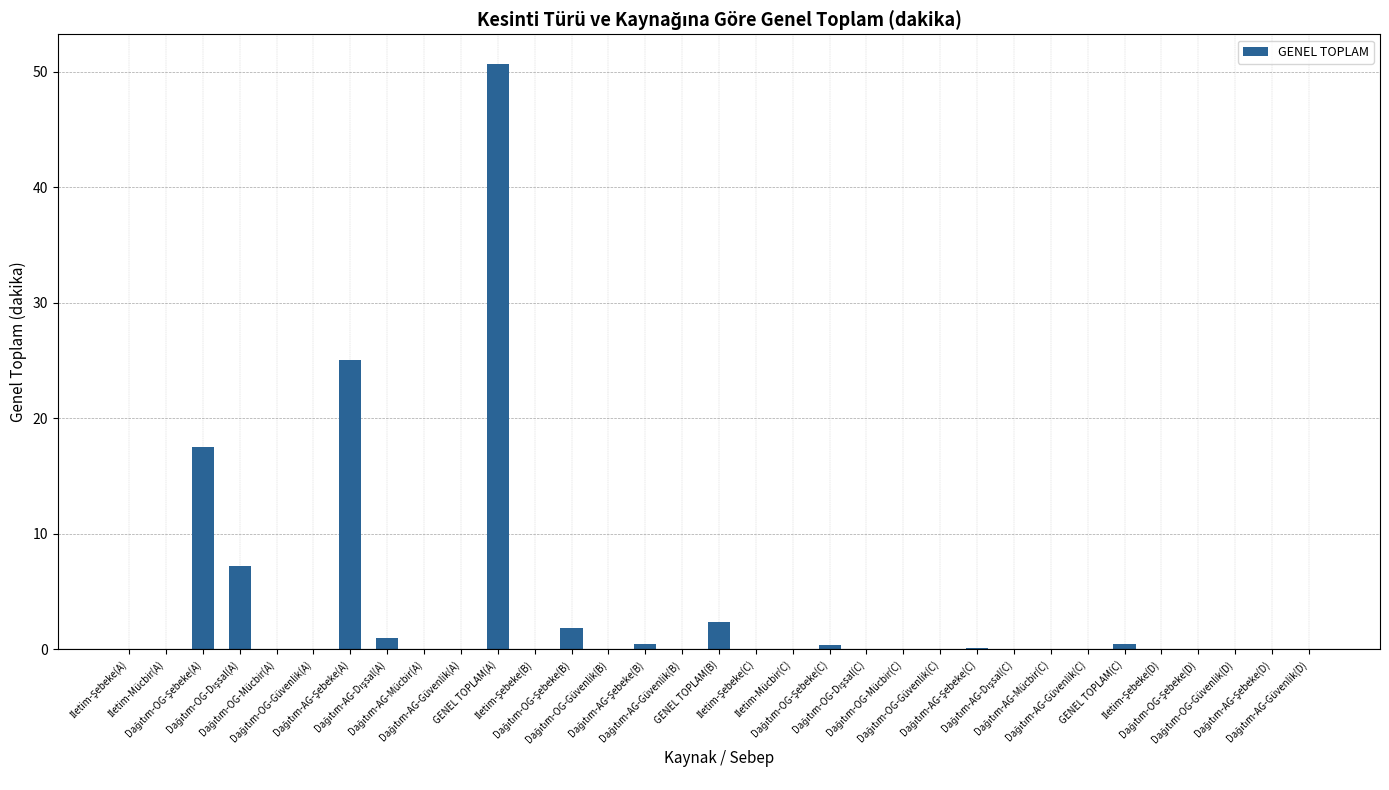

What is the maximum value shown in the chart?

50.7